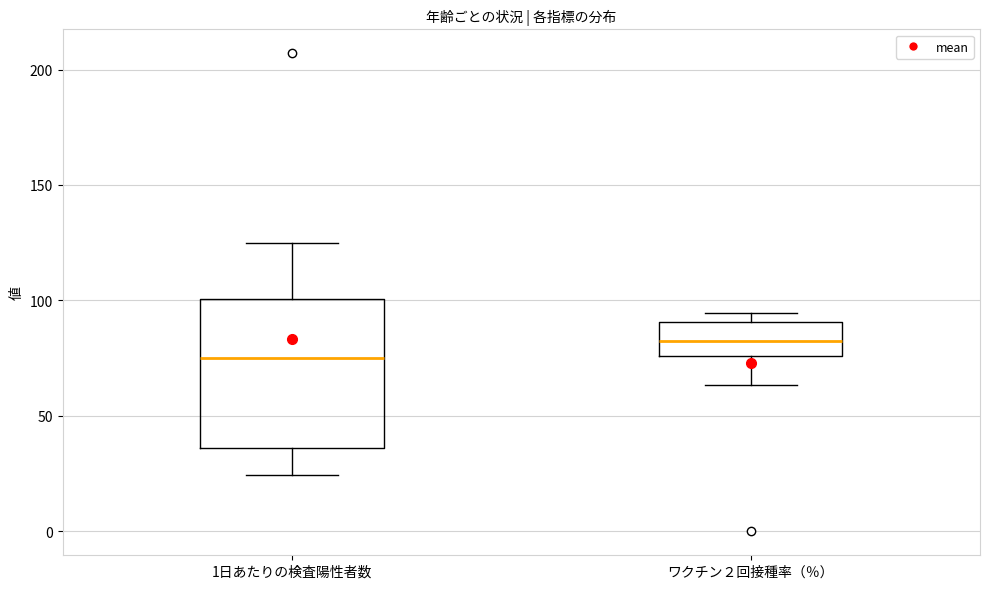

Reading left to right, read every box against the y-axis: the position of its median line, the range the box covers, and the ends of its whiskers. The values are not printed on the chart, so give them approximately, as read against the axis.

1日あたりの検査陽性者数: median 75, box 35 to 100, whiskers 25 to 125
ワクチン２回接種率（％）: median 85, box 75 to 90, whiskers 65 to 95